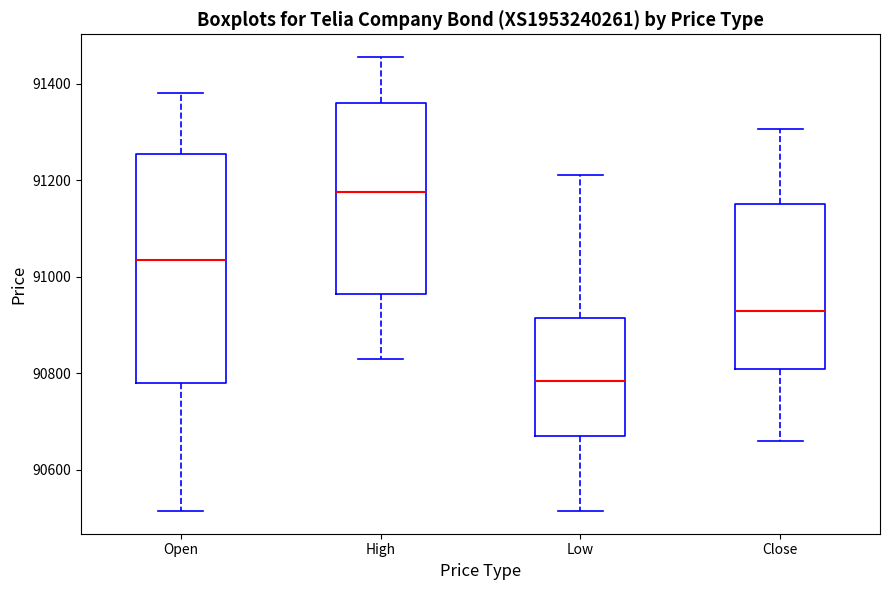

Where does the median line of the box for High sit on the y-axis? The values are not printed on the chart, so give them approximately, as read against the axis.

91180